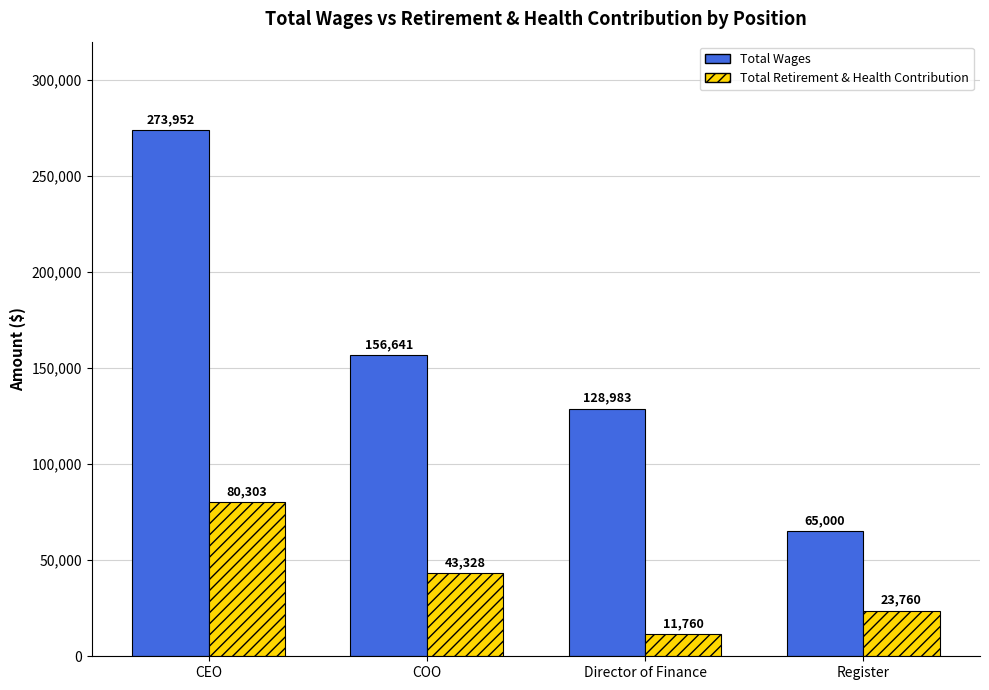

What is the total value across all series at Director of Finance?

140743